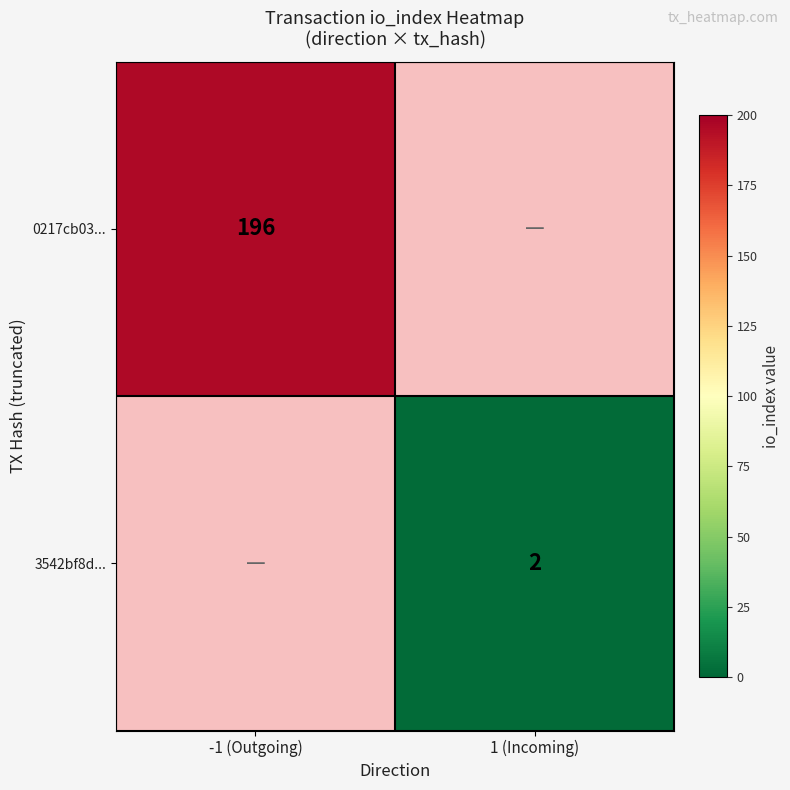

Which category has the highest value across all series?

-1 (Outgoing)